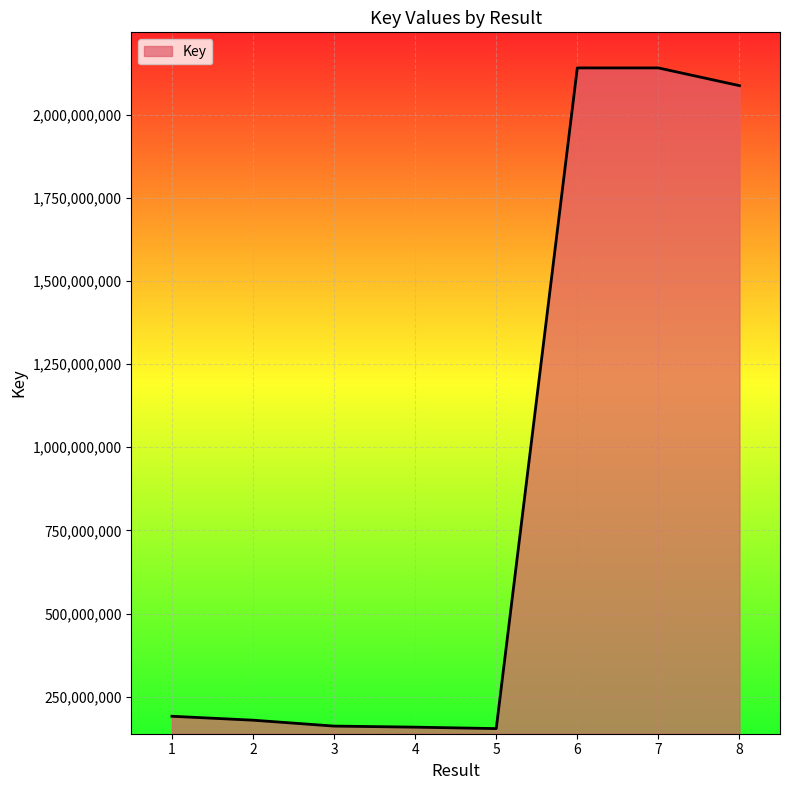

What is the sum of all values?

7211628055